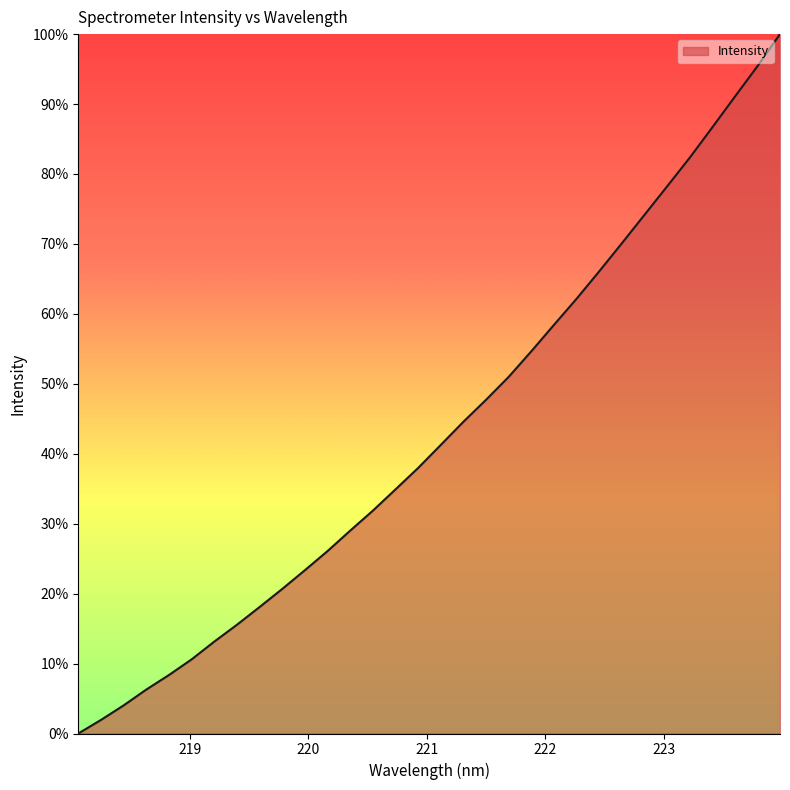

What is the maximum value shown in the chart?

100.0